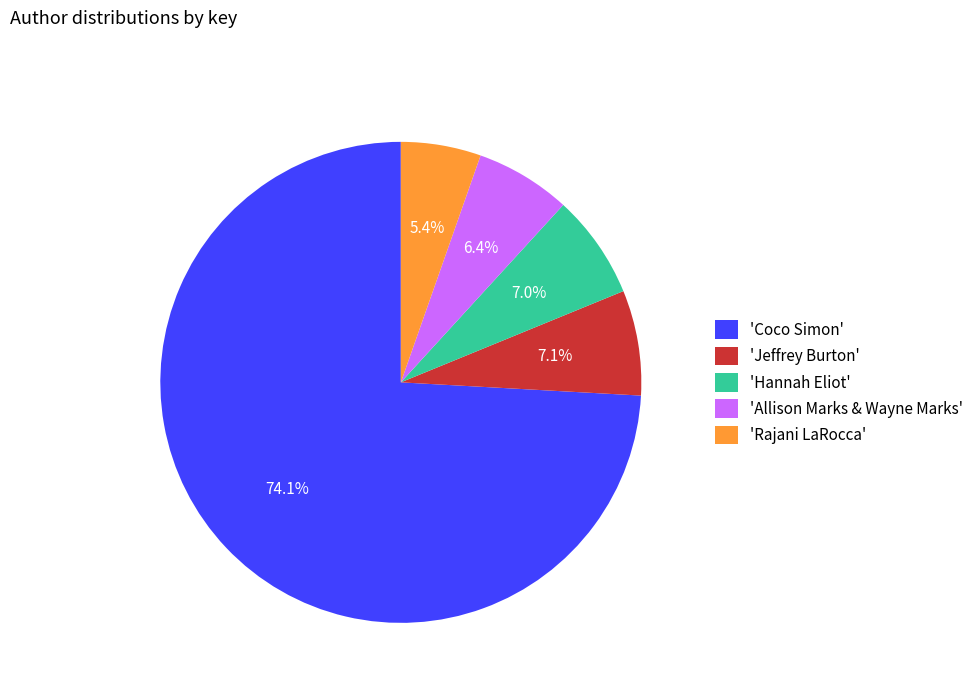

What is the ratio of the value at 'Allison Marks & Wayne Marks' to the value at 'Hannah Eliot'?

0.9